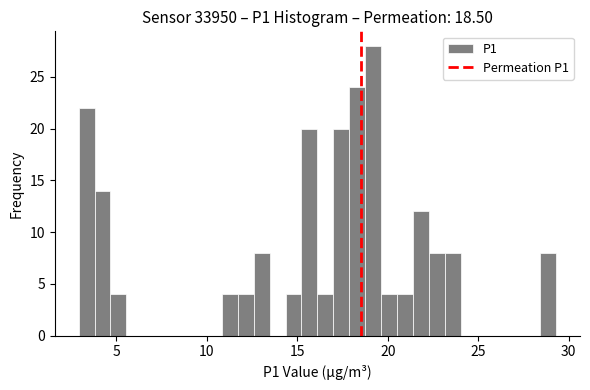

Around what value on the x-axis is the tallest bar? Give the approximate position of its centre, as read against the axis.

19.0